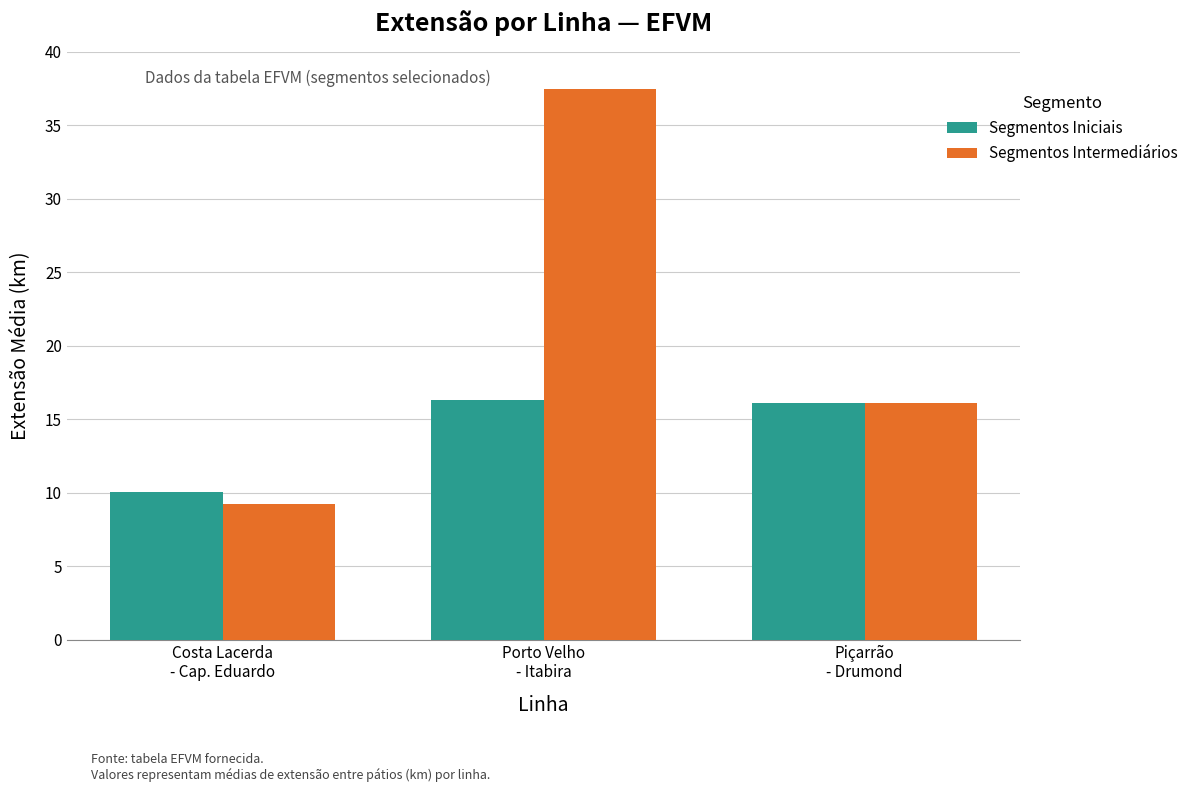

At how many categories does at least one series exceed 17?

1